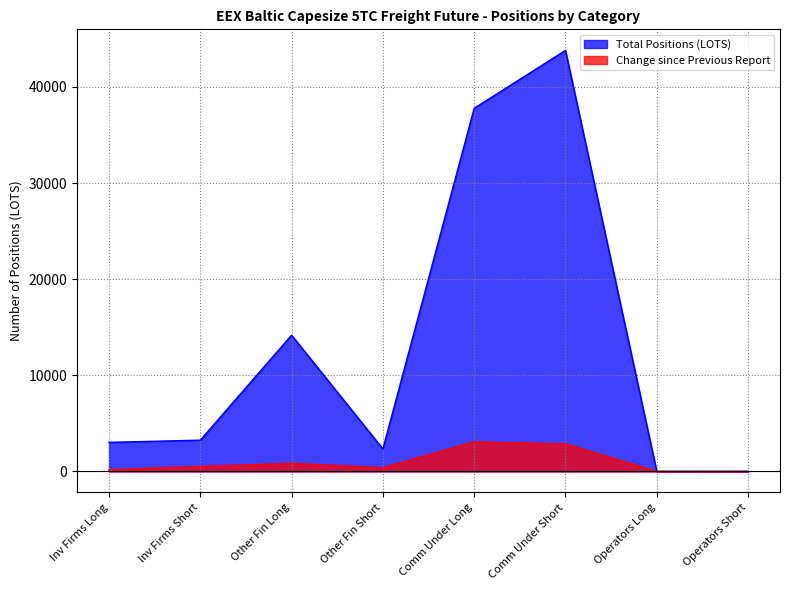

Which series changed the most between Comm Under Short and Operators Long?

Total Positions (LOTS)